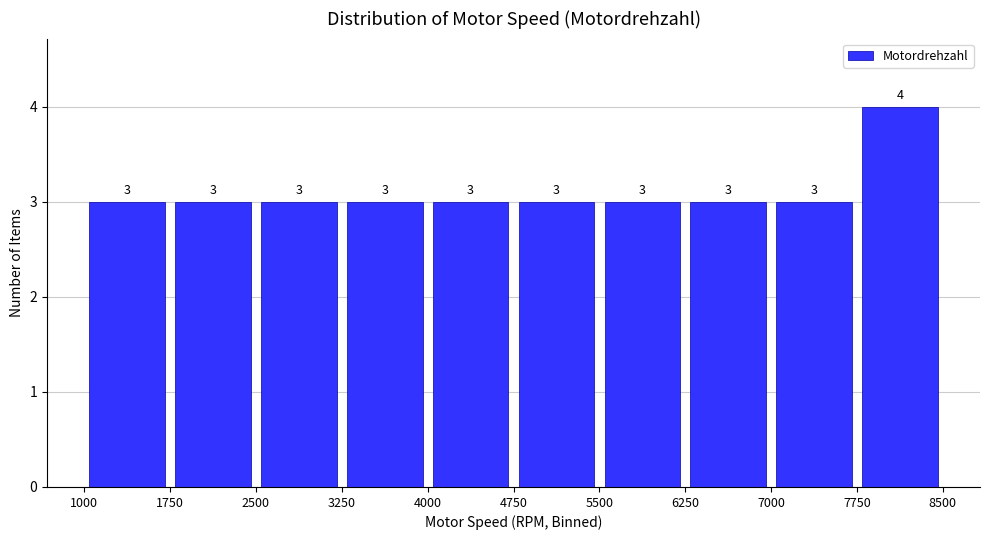

Which range on the x-axis has the tallest bar?

7750 to 8500